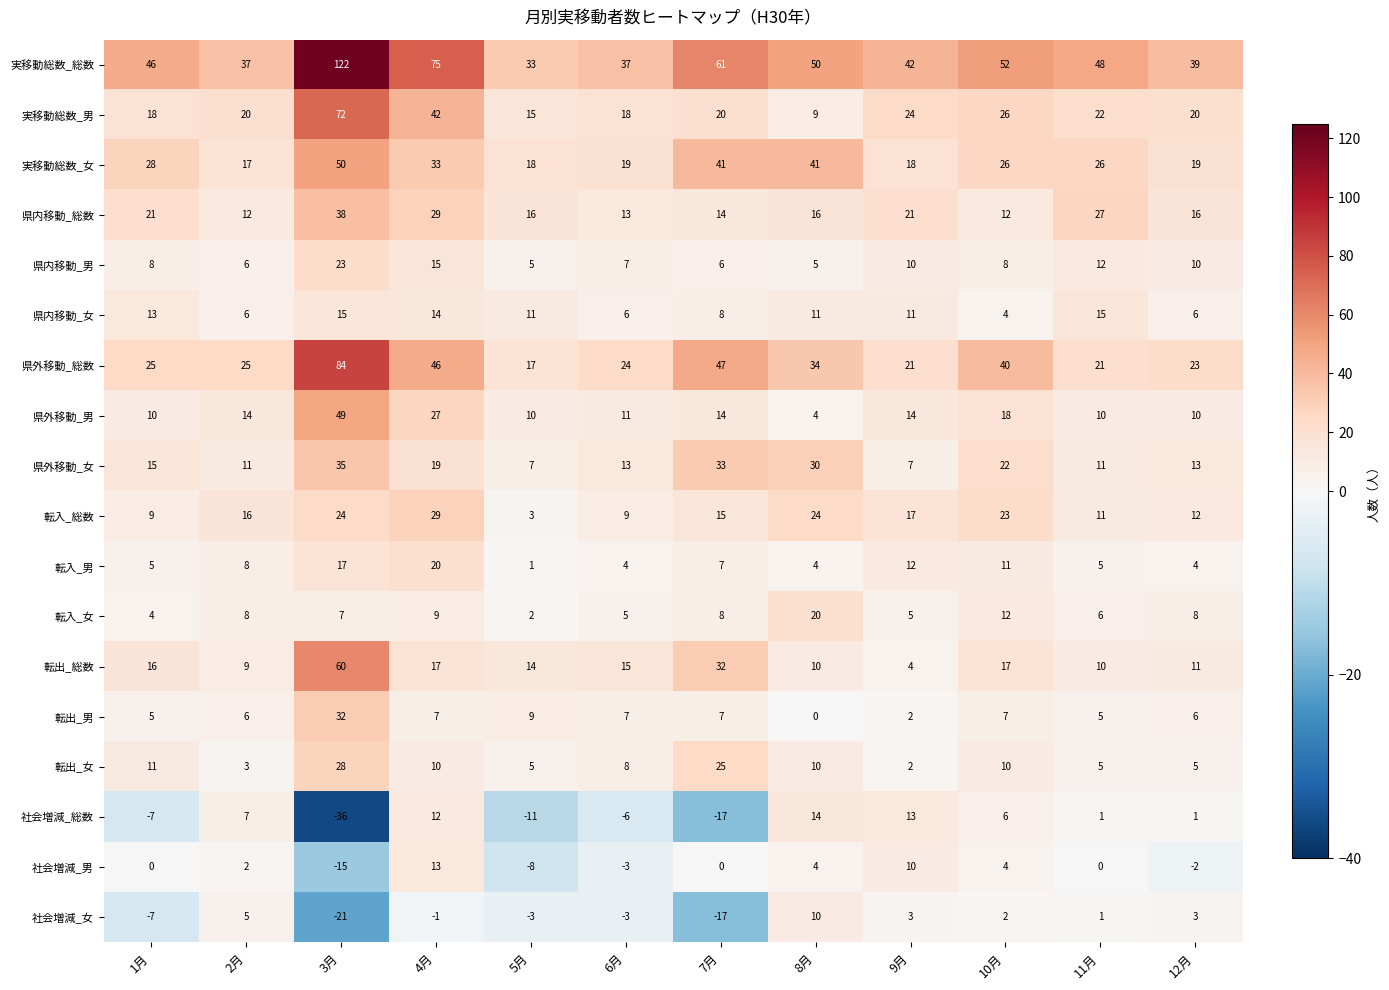

The value of 転出_総数 at 4月 is 17. True or false?

True